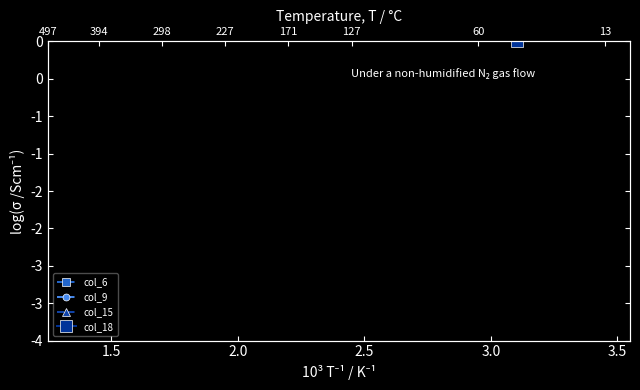

True or false: col_15 and col_18 cross at least once.

False